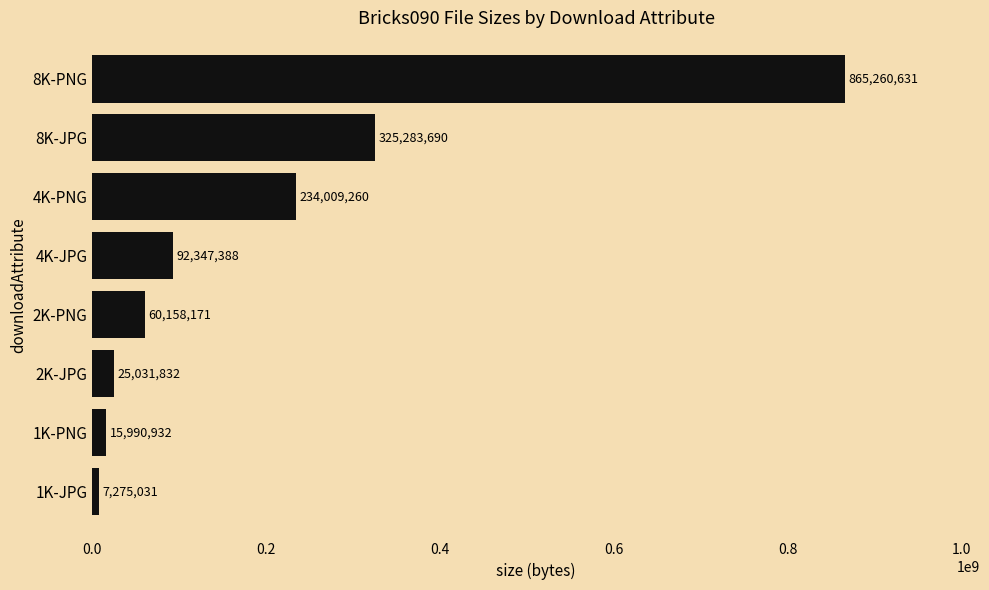

Is it true that the value at 4K-JPG is 92347388?

True